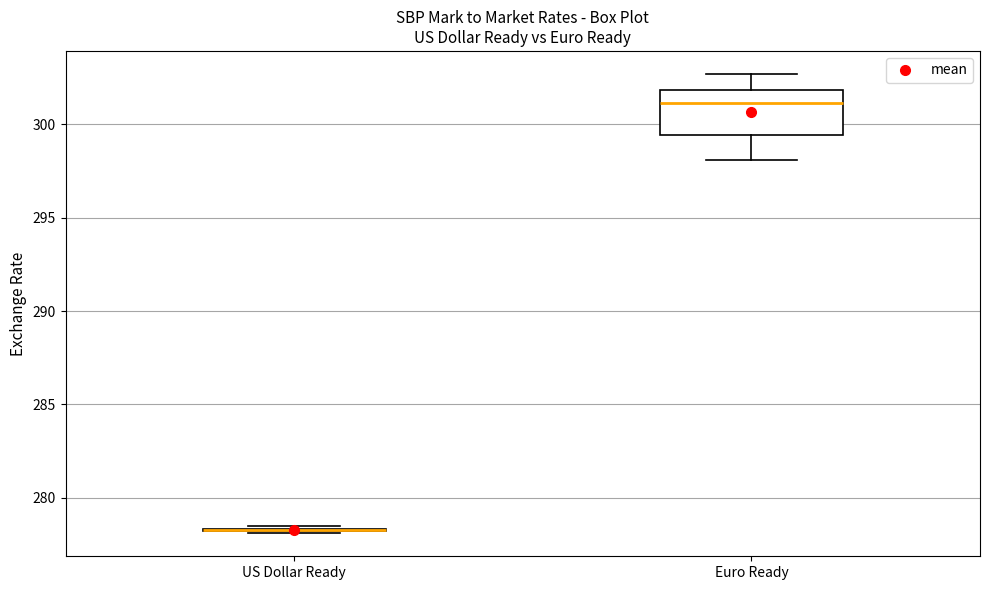

Reading left to right, transcribe this box plot: for each box, give where its median line is, the range the box spans, and where its two whiskers end, as read against the y-axis. The values are not printed on the chart, so give them approximately, as read against the axis.

US Dollar Ready: box collapsed to a line at 278.5, whiskers 278.0 to 278.5
Euro Ready: median 301.0, box 299.5 to 302.0, whiskers 298.0 to 302.5